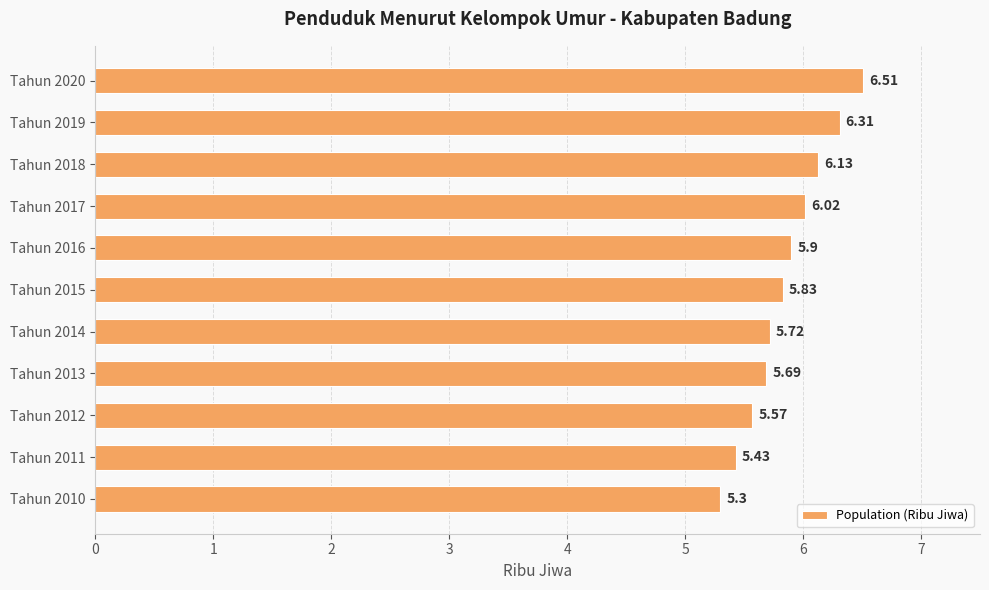

Rank the categories by value from highest to lowest.

Tahun 2020, Tahun 2019, Tahun 2018, Tahun 2017, Tahun 2016, Tahun 2015, Tahun 2014, Tahun 2013, Tahun 2012, Tahun 2011, Tahun 2010